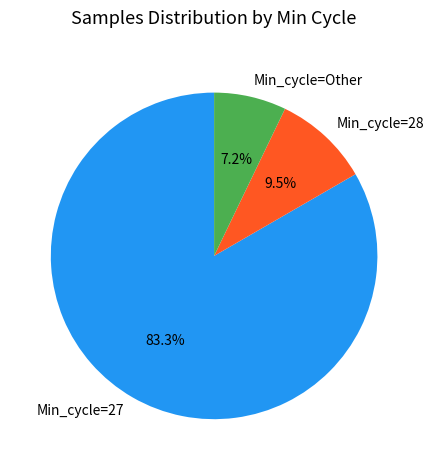

Rank the categories by value from lowest to highest.

Min_cycle=Other, Min_cycle=28, Min_cycle=27